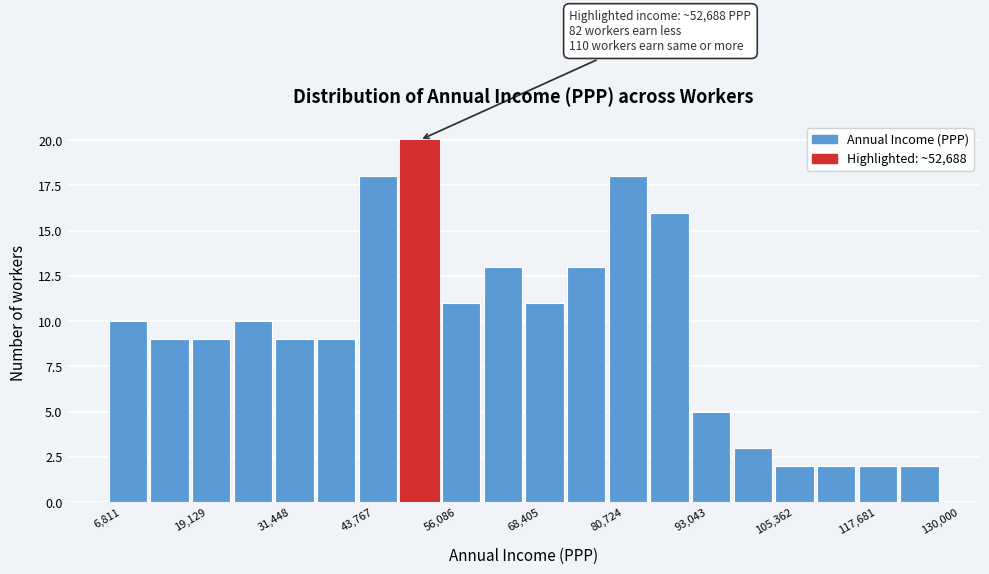

Read against the x-axis, roughly where is the centre of the tallest bar?

54000